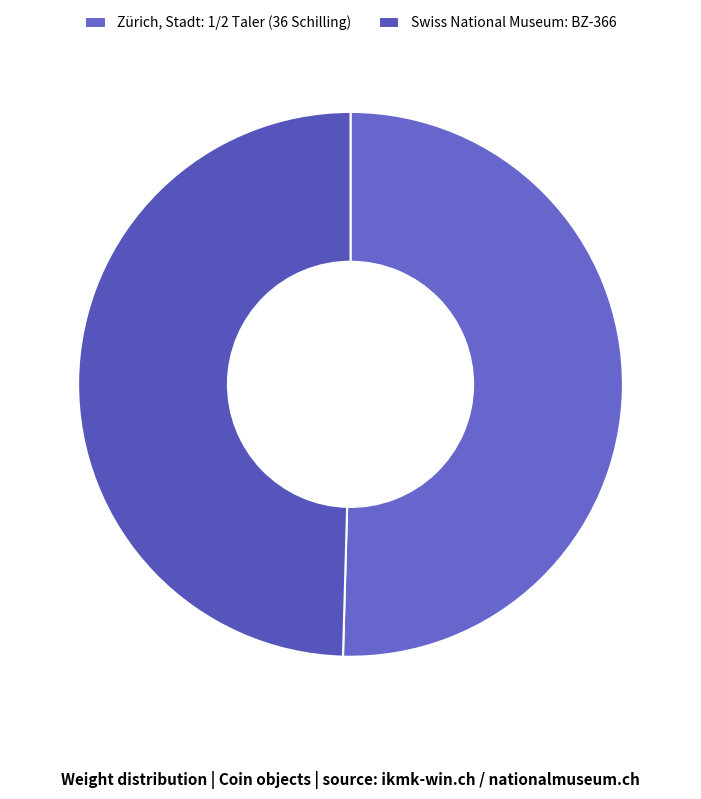

Which category has the biggest portion of the pie?

Zürich, Stadt: 1/2 Taler (36 Schilling)